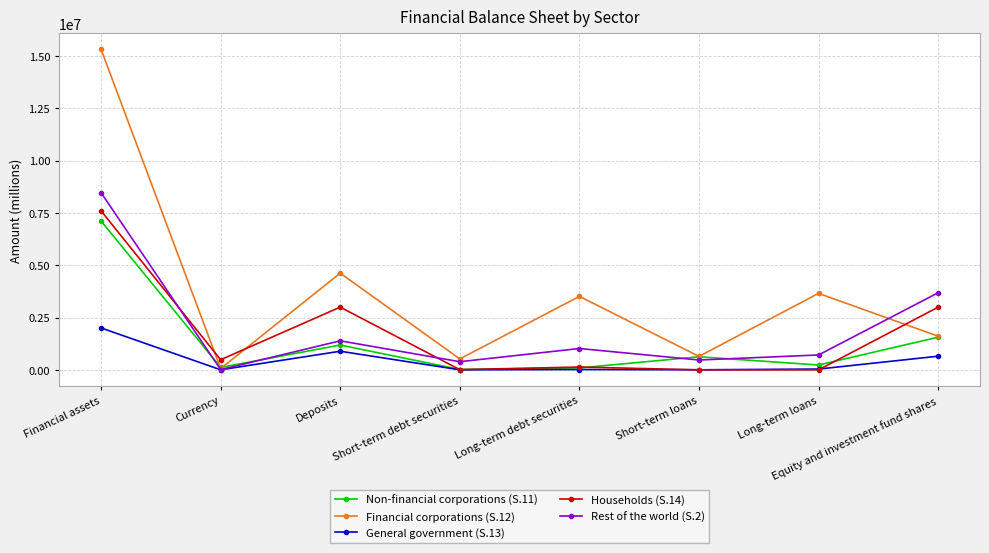

Which series has the largest total across all categories?

Financial corporations (S.12)